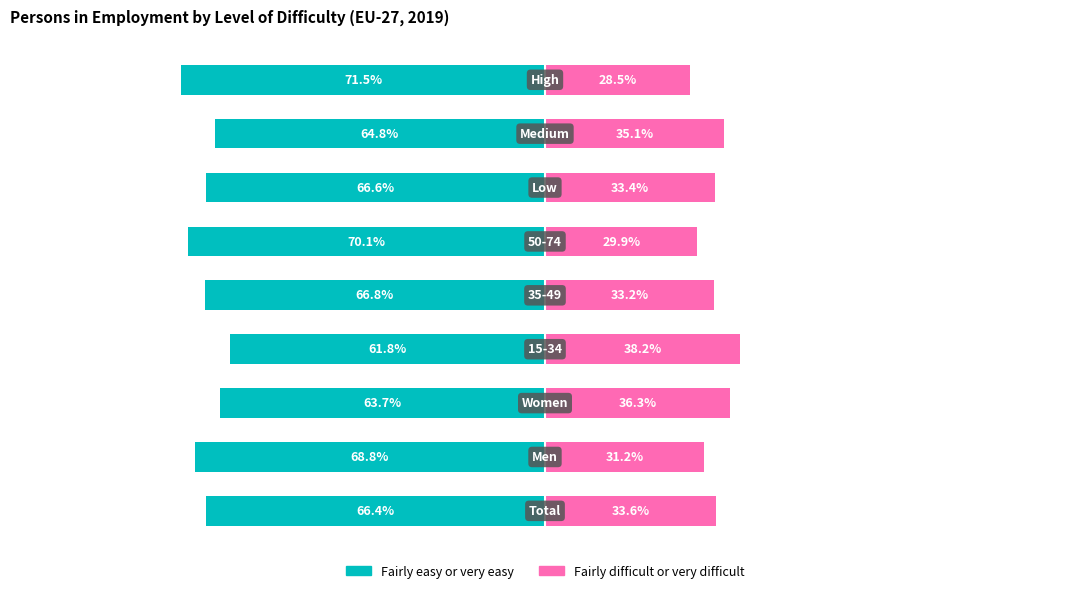

What are all the series names shown in the legend?

Fairly easy or very easy, Fairly difficult or very difficult